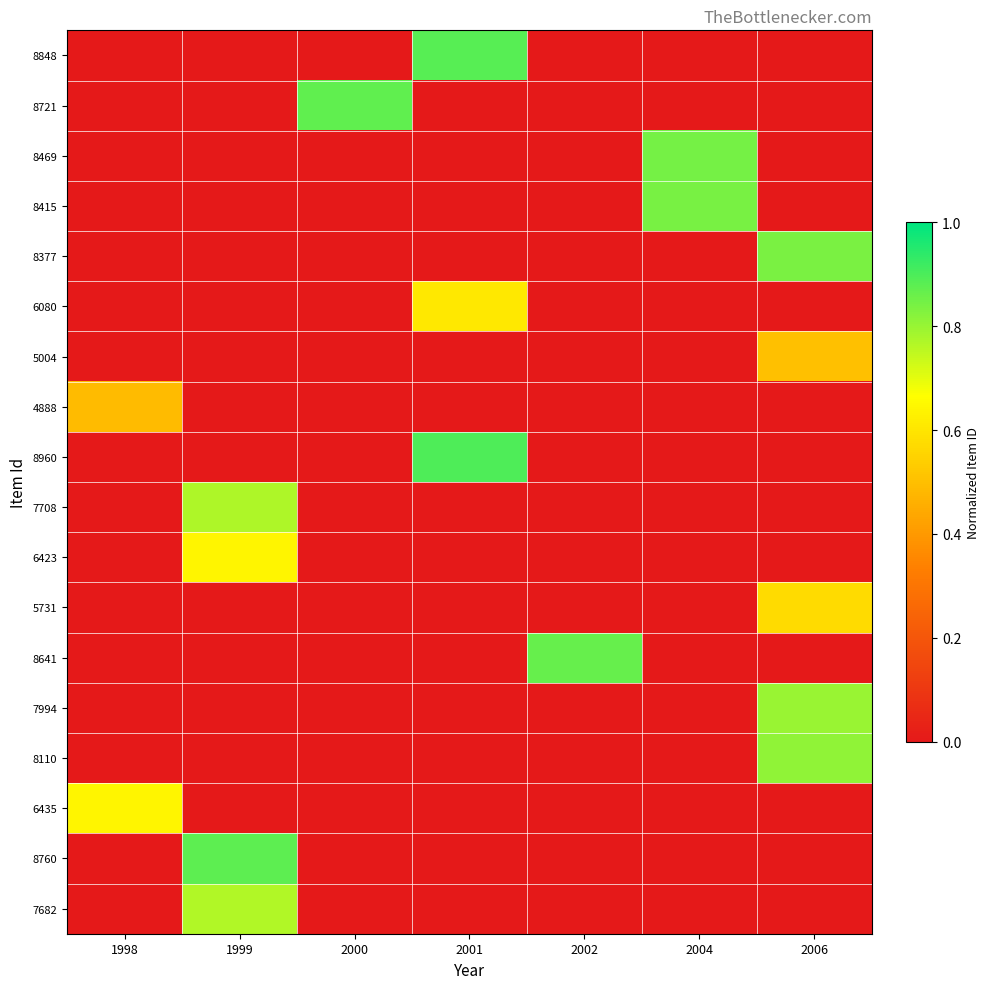

What is the spread (max minus min) of values at 1998?

0.6